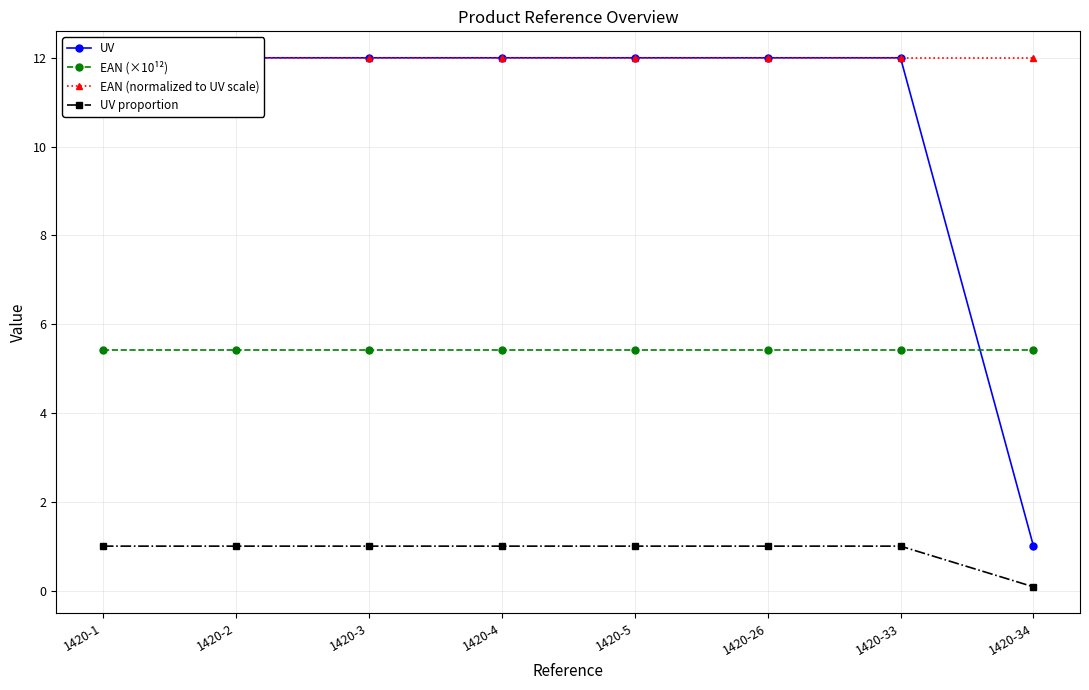

Which category has the lowest value across all series?

1420-34